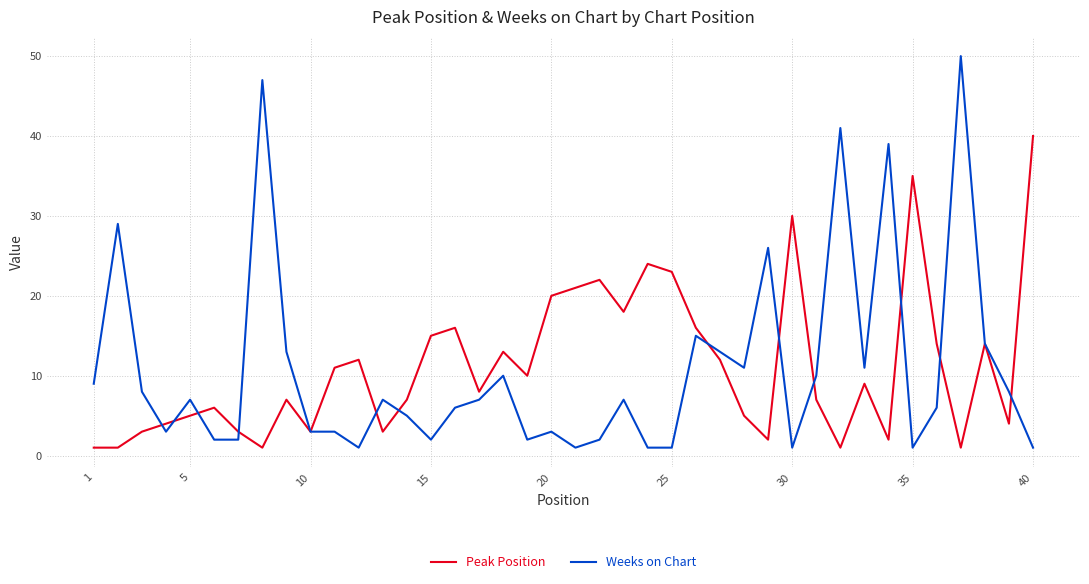

What is the greatest value displayed?

50